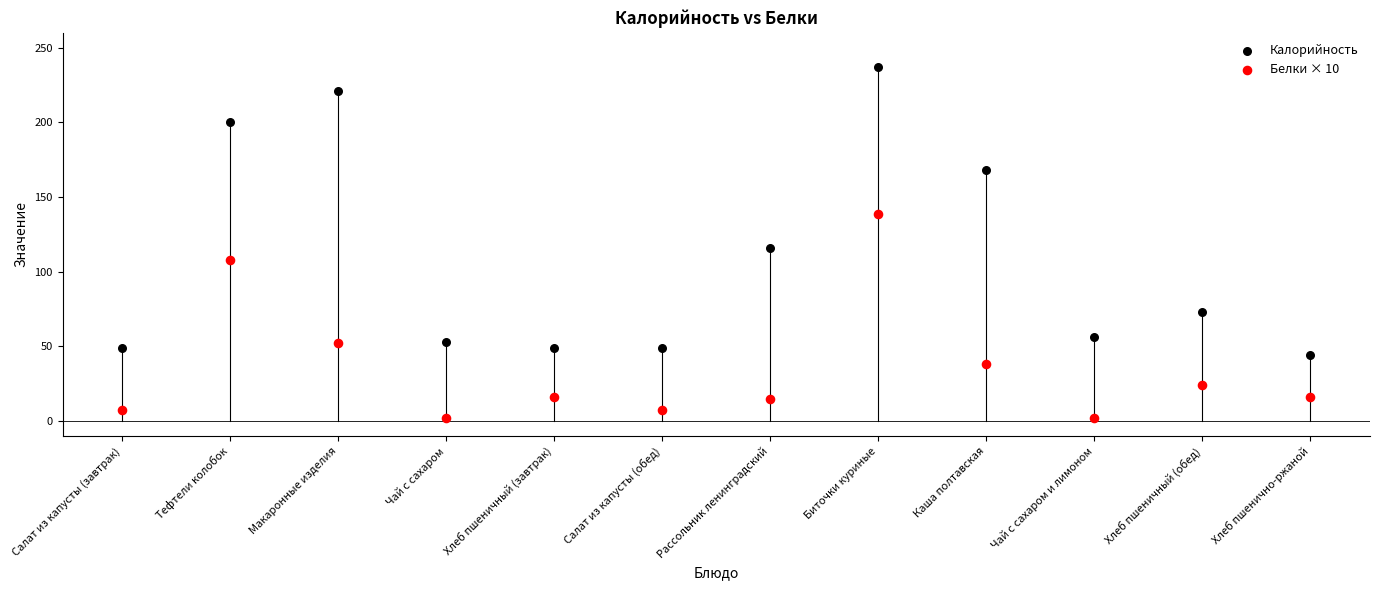

Across all series, what Y value is closest to 119?

116.0